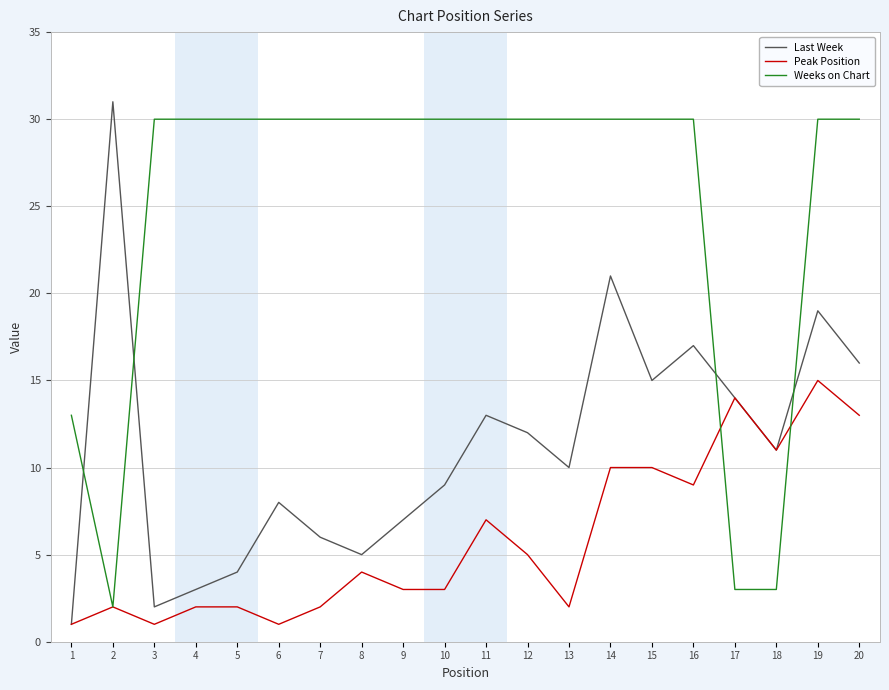

Rank the series by their average value, from highest to lowest.

Weeks on Chart, Last Week, Peak Position